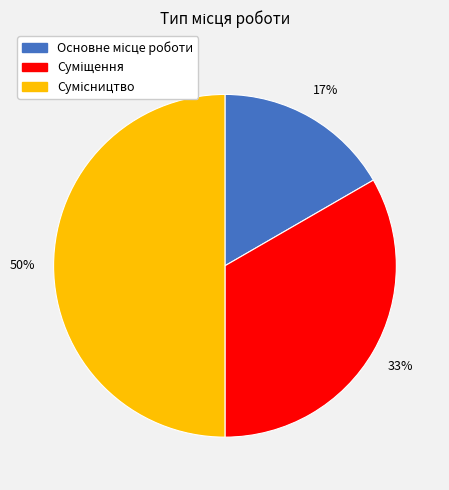

To the nearest percent, what is the average slice percentage?

33%